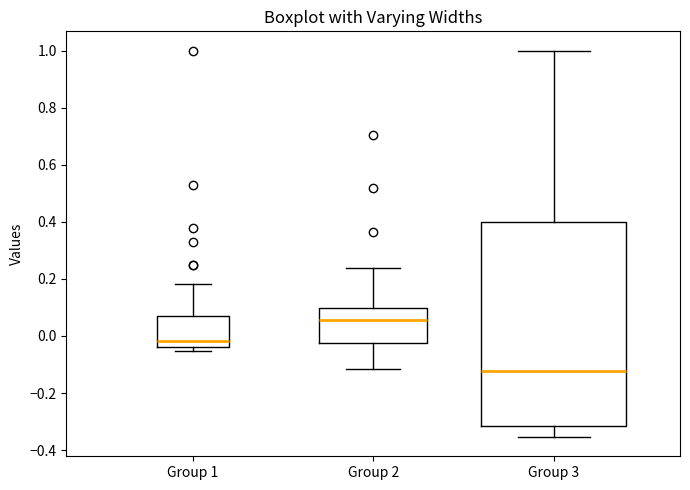

Comparing the boxes themselves (not the whiskers), which one is the tallest?

Group 3